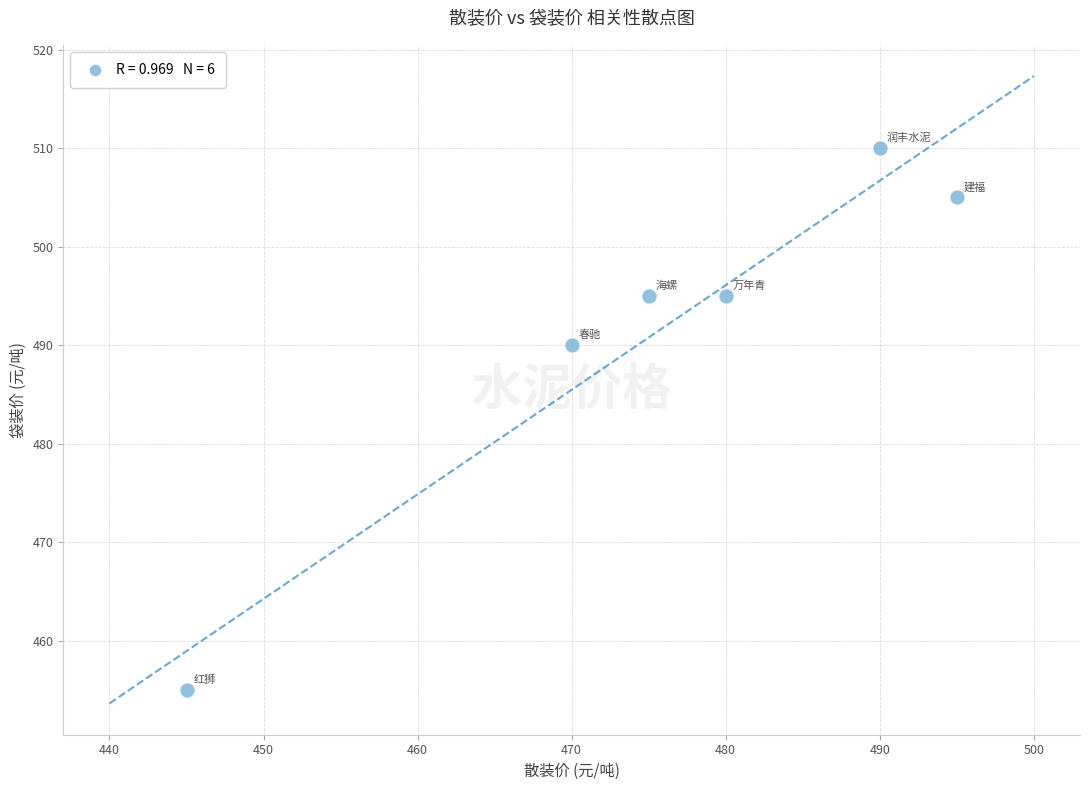

What Y value in the scatter plot is closest to 482?

490